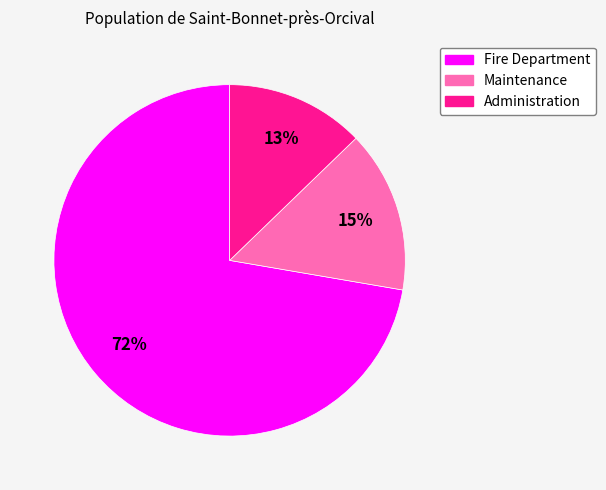

To the nearest percent, what is the average slice percentage?

33%